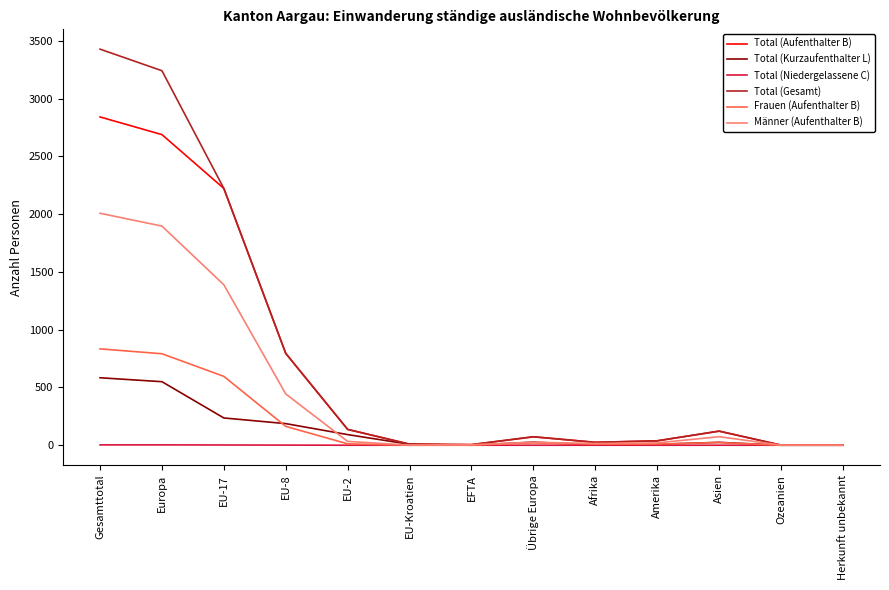

The Total (Niedergelassene C) series shows 0 at Ozeanien. True or false?

True